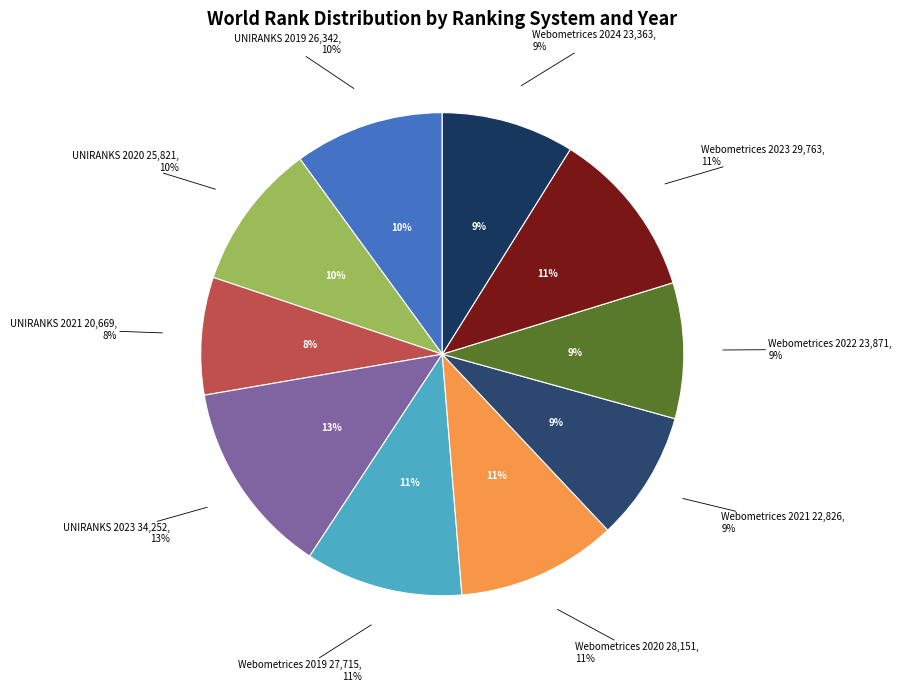

What is the largest slice in the pie chart?

UNIRANKS 2023